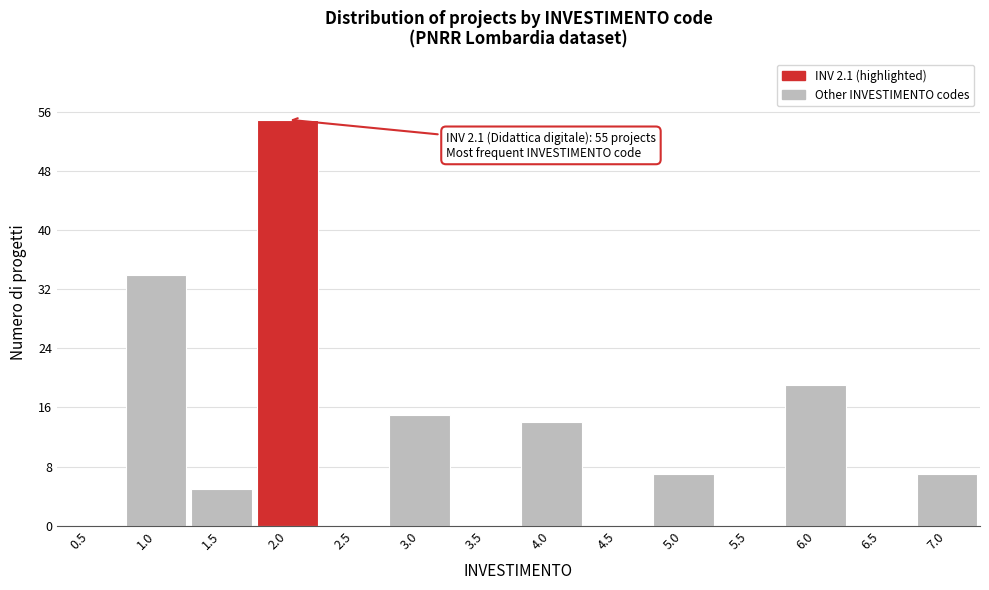

Reading left to right, what are all the values shown in this chart?

0.5=0	1.0=34	1.5=5	2.0=55	2.5=0	3.0=15	3.5=0	4.0=14	4.5=0	5.0=7	5.5=0	6.0=19	6.5=0	7.0=7